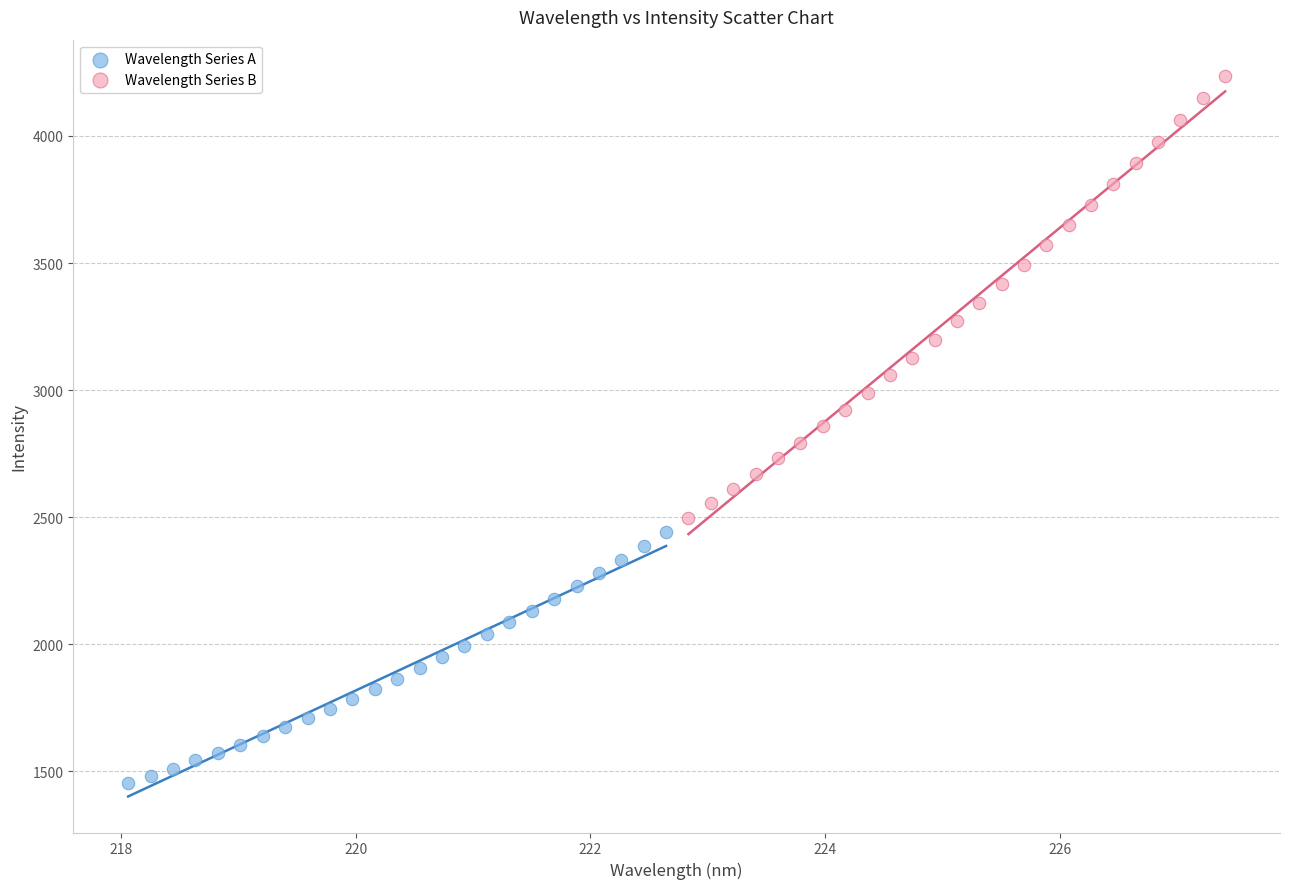

Which series contains the lowest Y value?

Wavelength Series A